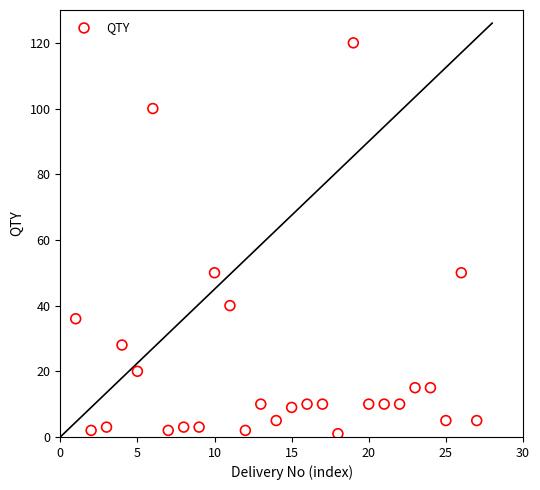

What is the range of Y values (max minus min)?

119